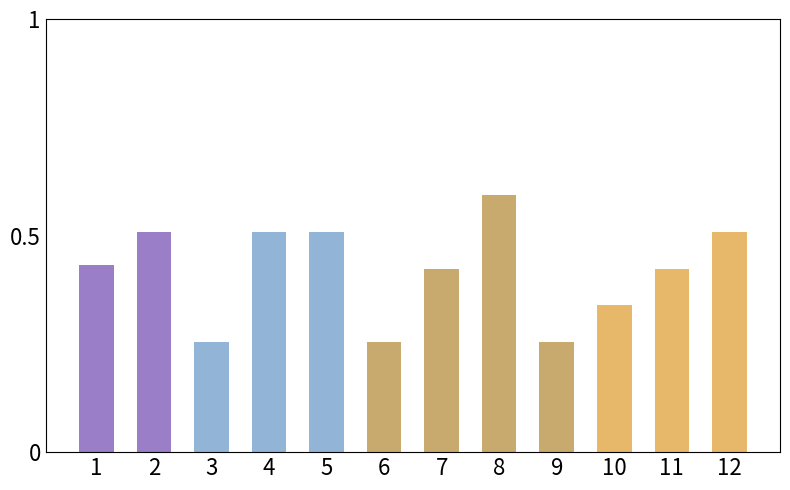

What is the change in value from 10 to 12?

+0.2